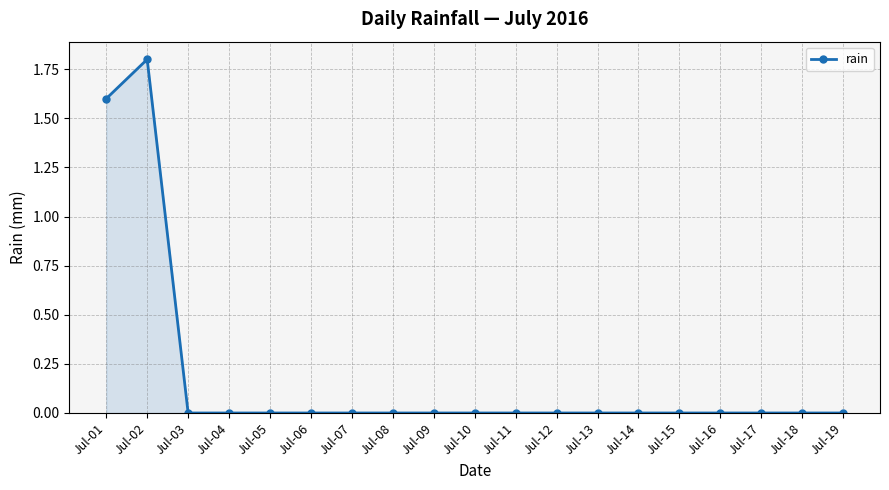

Which label corresponds to the largest value in the chart?

Jul-02